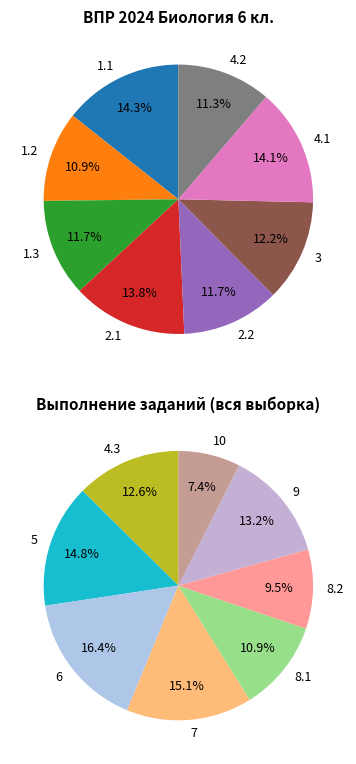

The 1.1 slice represents 1% of the pie. True or false?

False